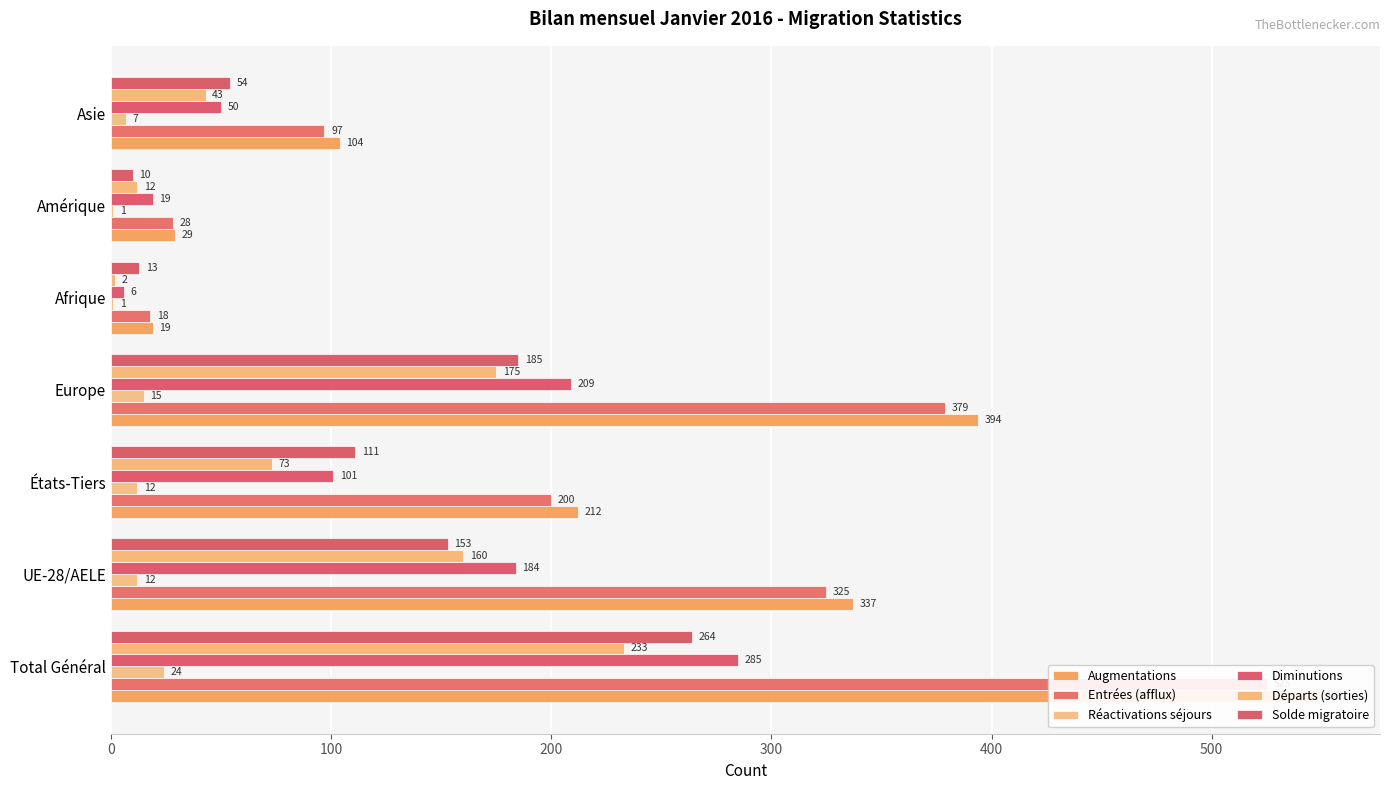

Which has a higher value, Amérique or États-Tiers?

États-Tiers